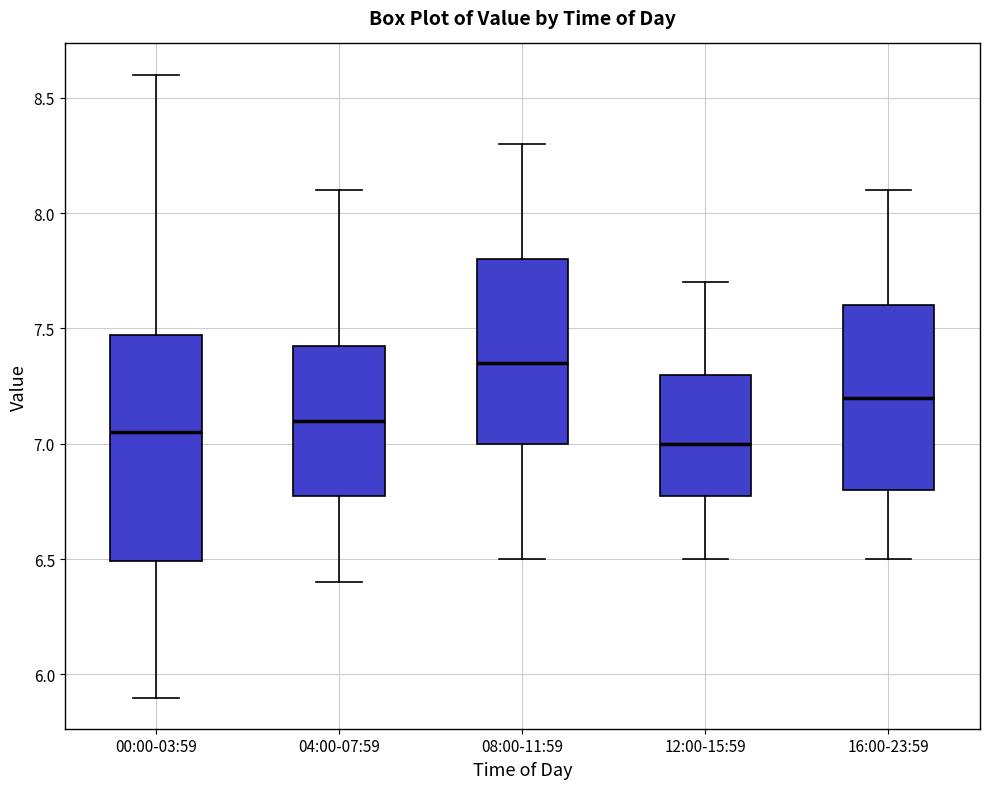

Reading left to right, read every box against the y-axis: the position of its median line, the range the box covers, and the ends of its whiskers. The values are not printed on the chart, so give them approximately, as read against the axis.

00:00-03:59: median 7.05, box 6.50 to 7.45, whiskers 5.90 to 8.60
04:00-07:59: median 7.10, box 6.80 to 7.45, whiskers 6.40 to 8.10
08:00-11:59: median 7.35, box 7.00 to 7.80, whiskers 6.50 to 8.30
12:00-15:59: median 7.00, box 6.80 to 7.30, whiskers 6.50 to 7.70
16:00-23:59: median 7.20, box 6.80 to 7.60, whiskers 6.50 to 8.10